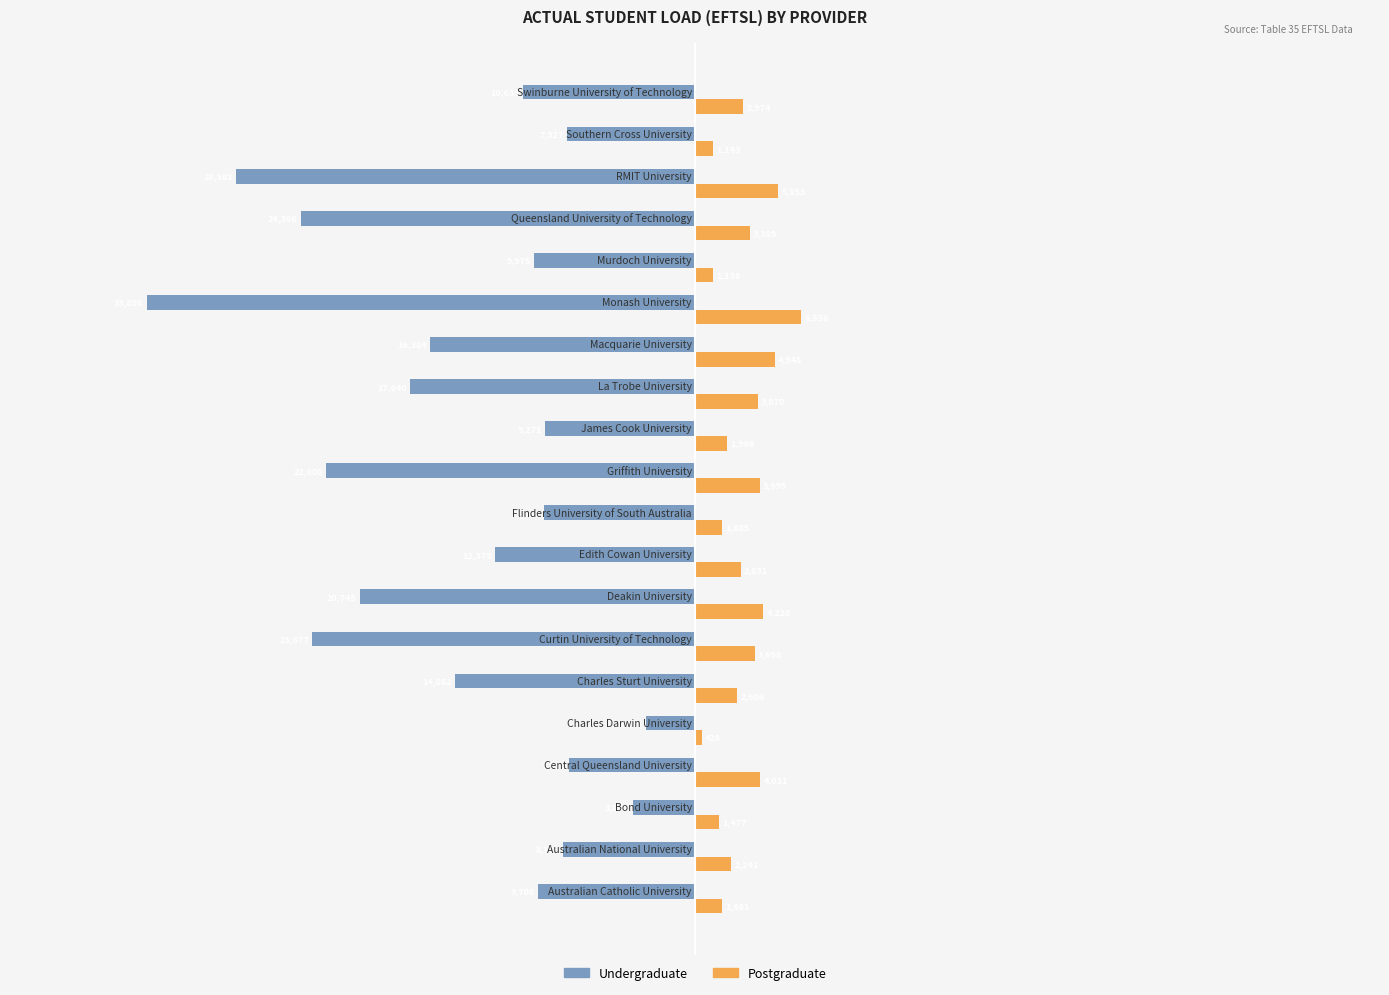

What is the sum of all Postgraduate values?

60008